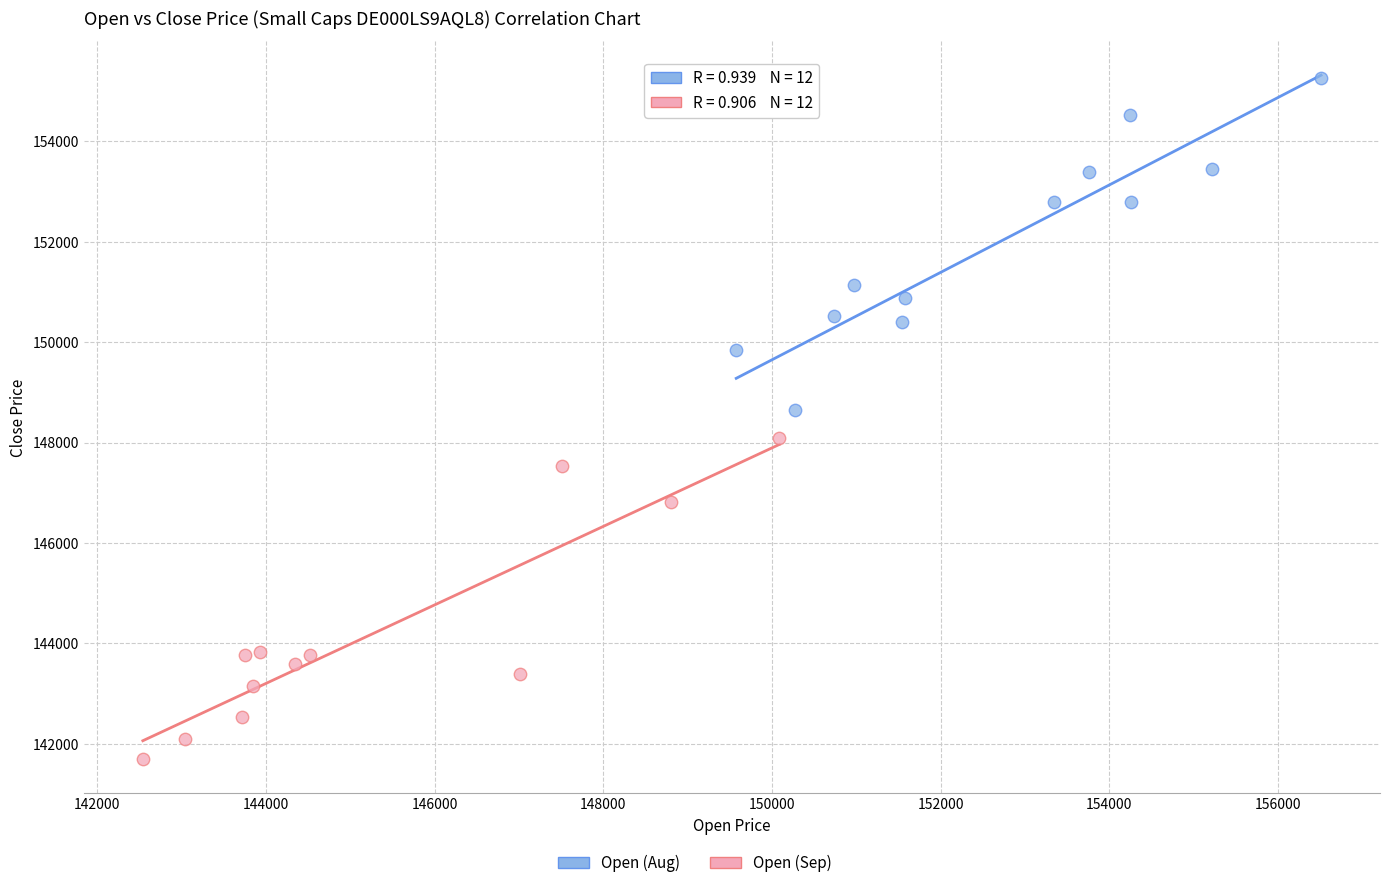

Which series contains the highest Y value?

Open (Aug)